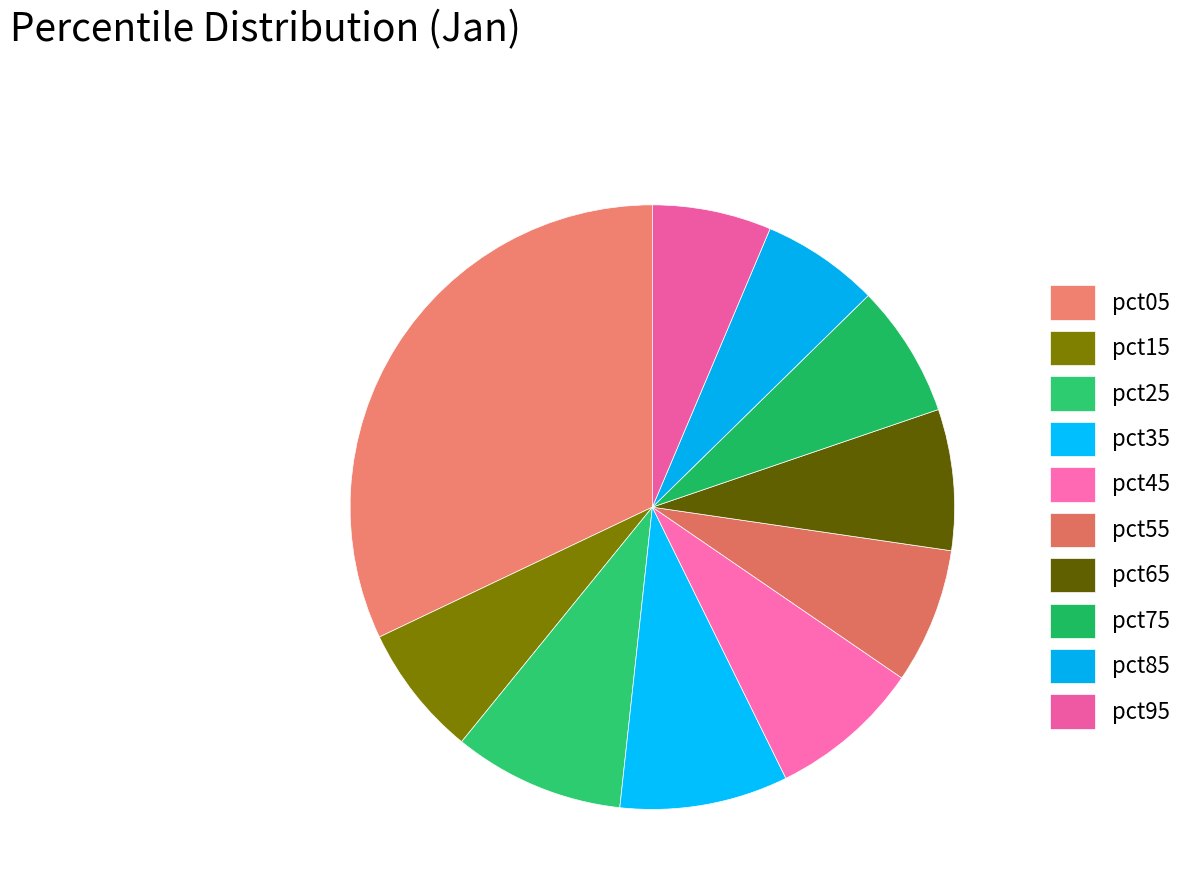

Rank the categories by value from highest to lowest.

pct05, pct25, pct35, pct45, pct65, pct55, pct75, pct15, pct95, pct85